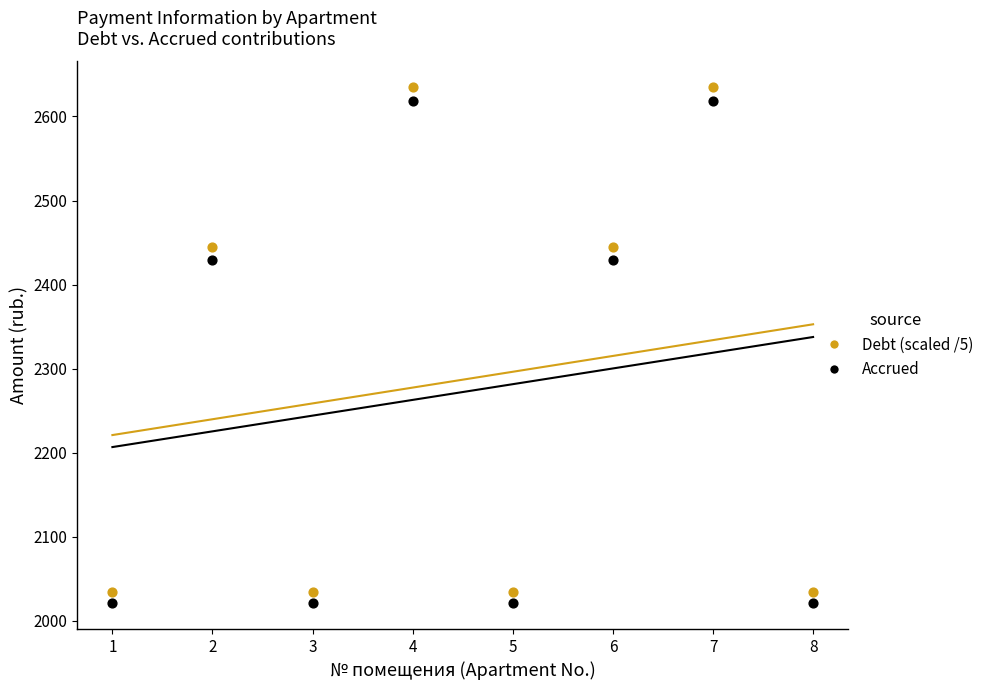

Across all data points, what is the range of Y values (max minus min)?

614.0